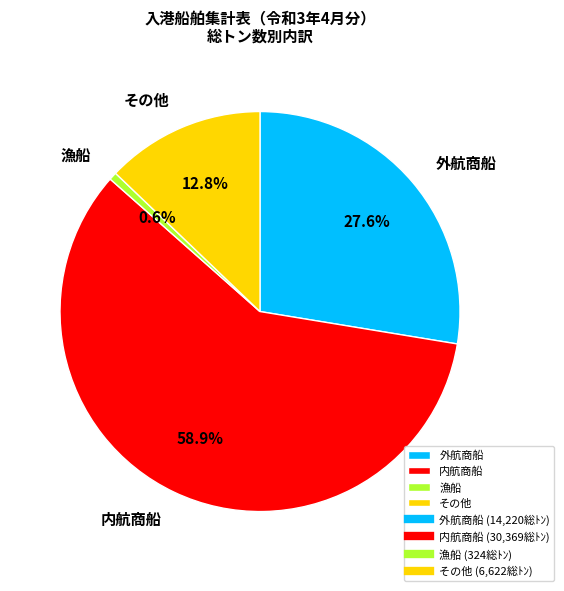

To the nearest percent, what is the difference between the largest and smallest slice percentages?

58%